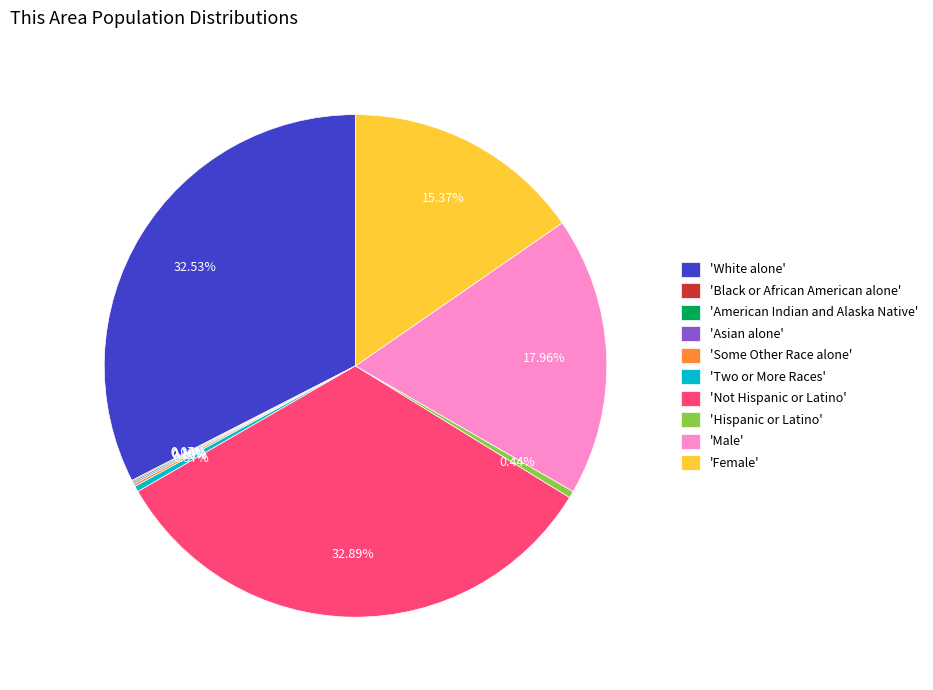

Does any single category account for the majority?

No